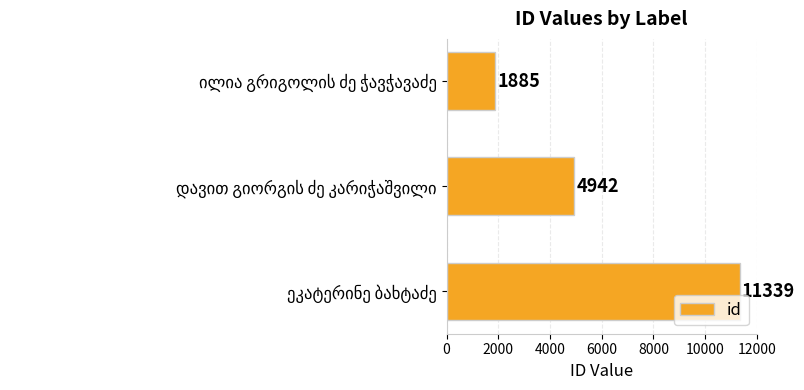

Are the bars horizontal?

Yes